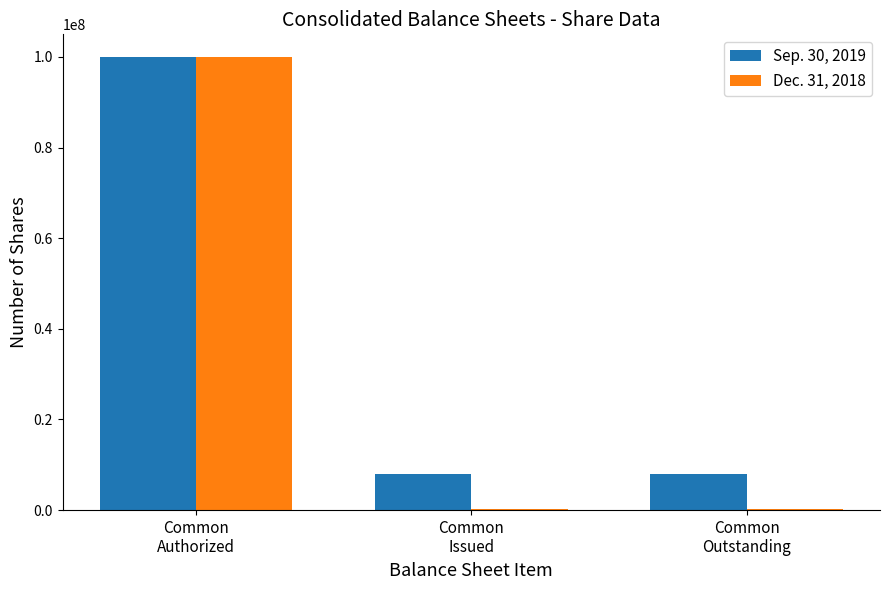

What is the sum of all Dec. 31, 2018 values?

100485032